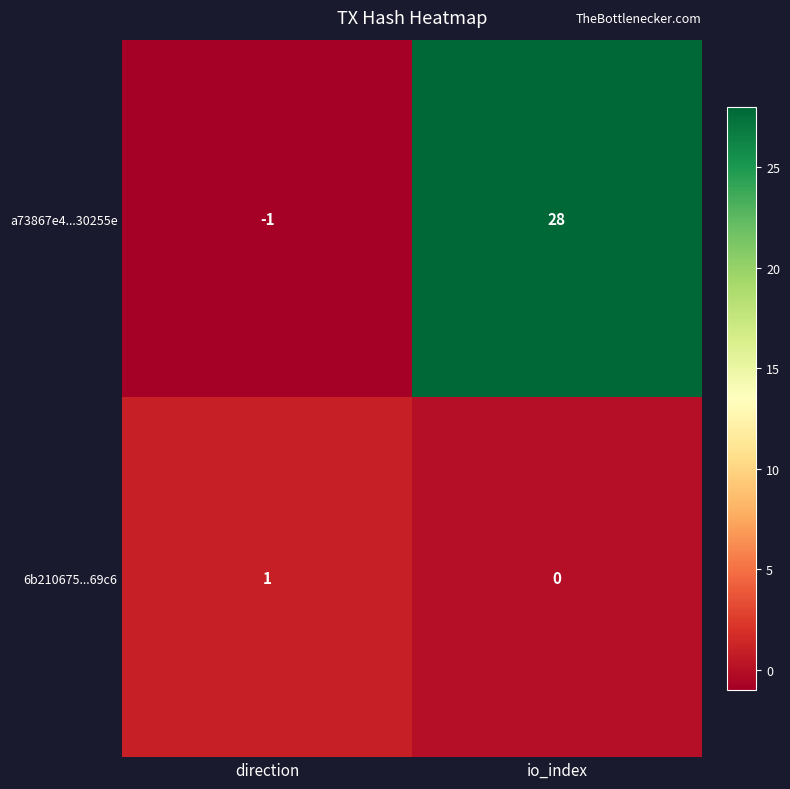

Count the number of categories in the chart.

2